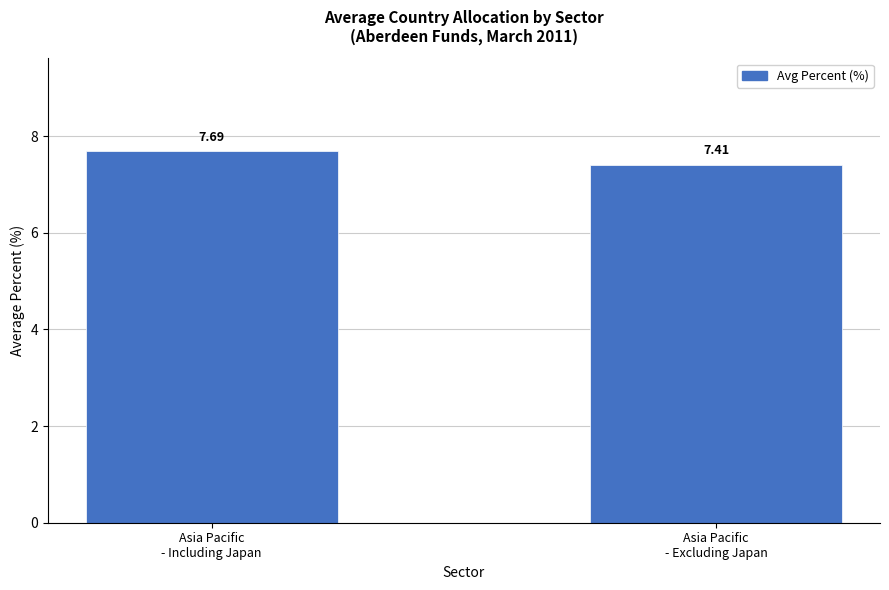

Reading left to right, extract all data points from this chart.

7.7	7.4